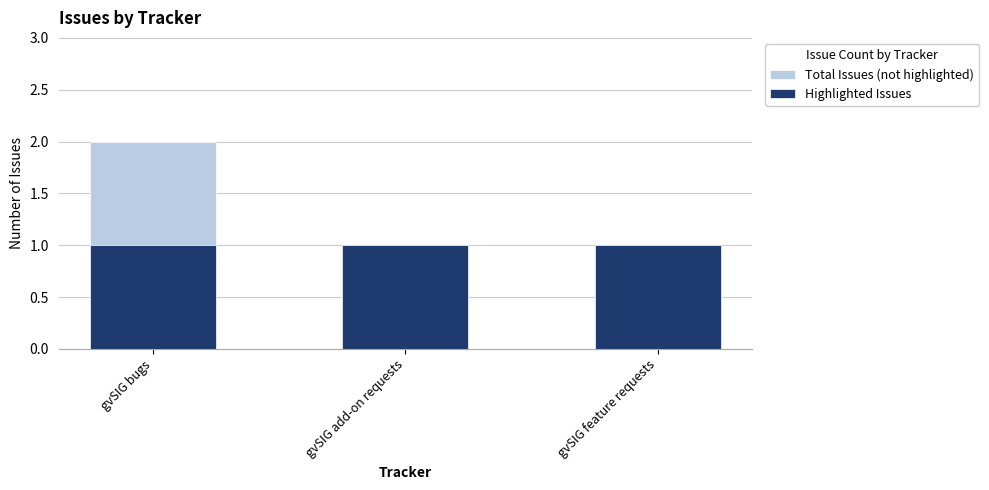

How many groups of bars are there?

3